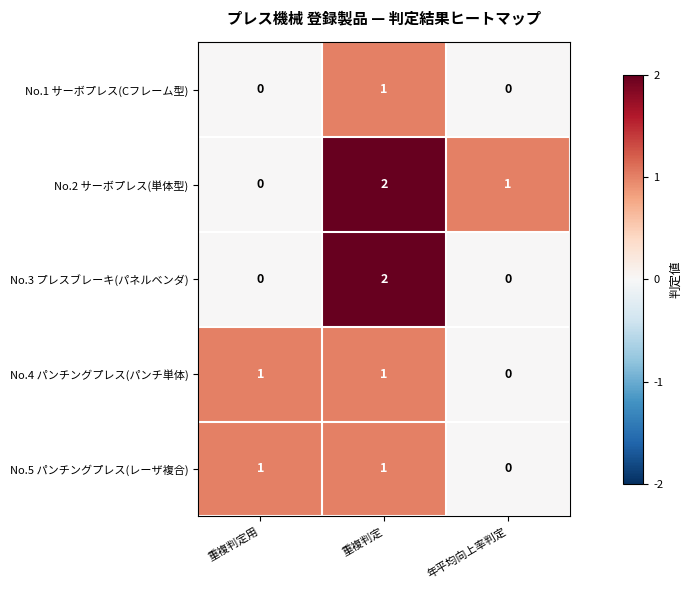

Reading left to right, transcribe all the data shown in this chart.

No.1 サーボプレス(Cフレーム型): 0	1	0
No.2 サーボプレス(単体型): 0	2	1
No.3 プレスブレーキ(パネルベンダ): 0	2	0
No.4 パンチングプレス(パンチ単体): 1	1	0
No.5 パンチングプレス(レーザ複合): 1	1	0